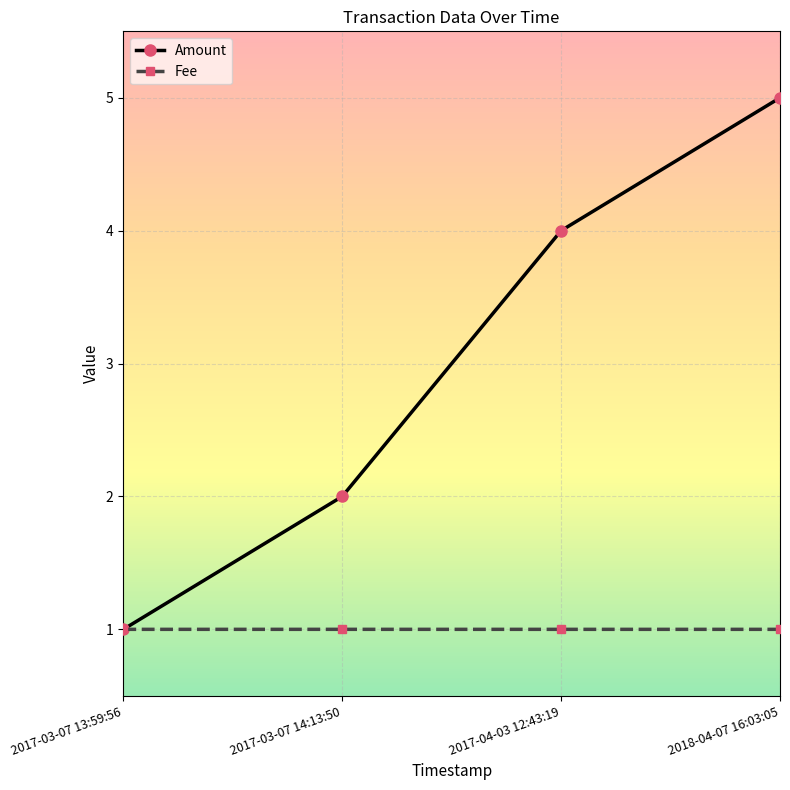

Which series has the largest range (max minus min)?

Amount